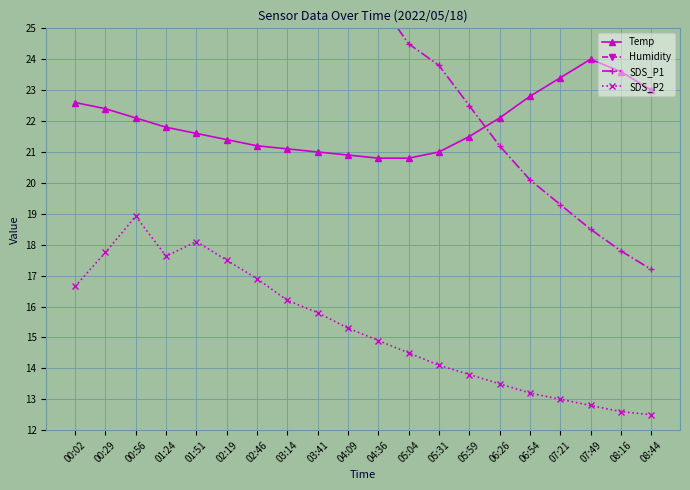

Is the value of Humidity at 01:51 greater than the value of SDS_P1 at 05:31?

Yes